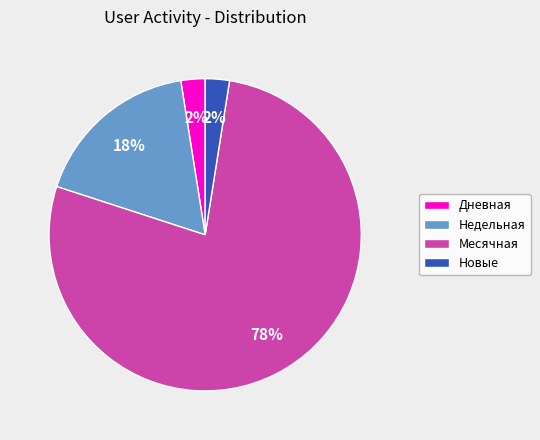

Is the sum of Месячная and Дневная greater than half?

Yes